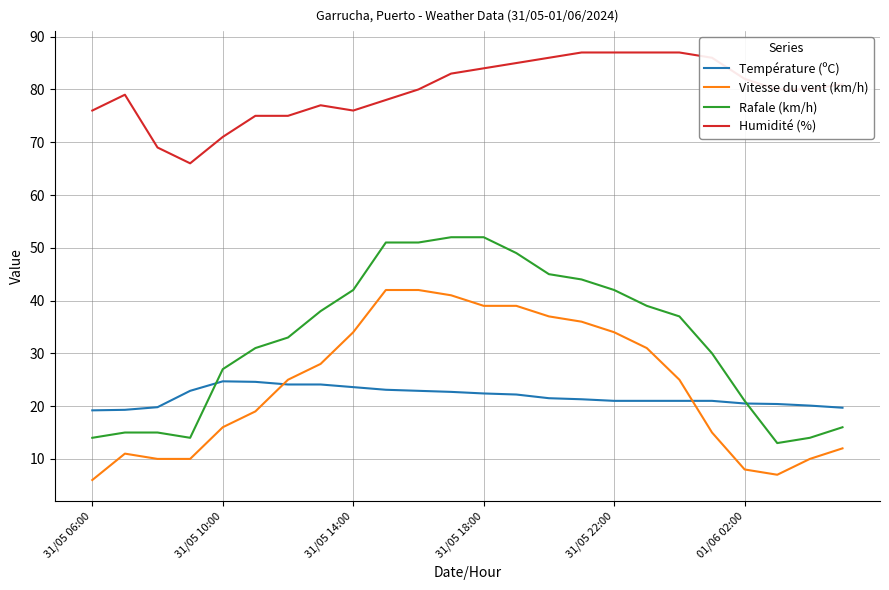

What is the maximum value for Rafale (km/h)?

52.0